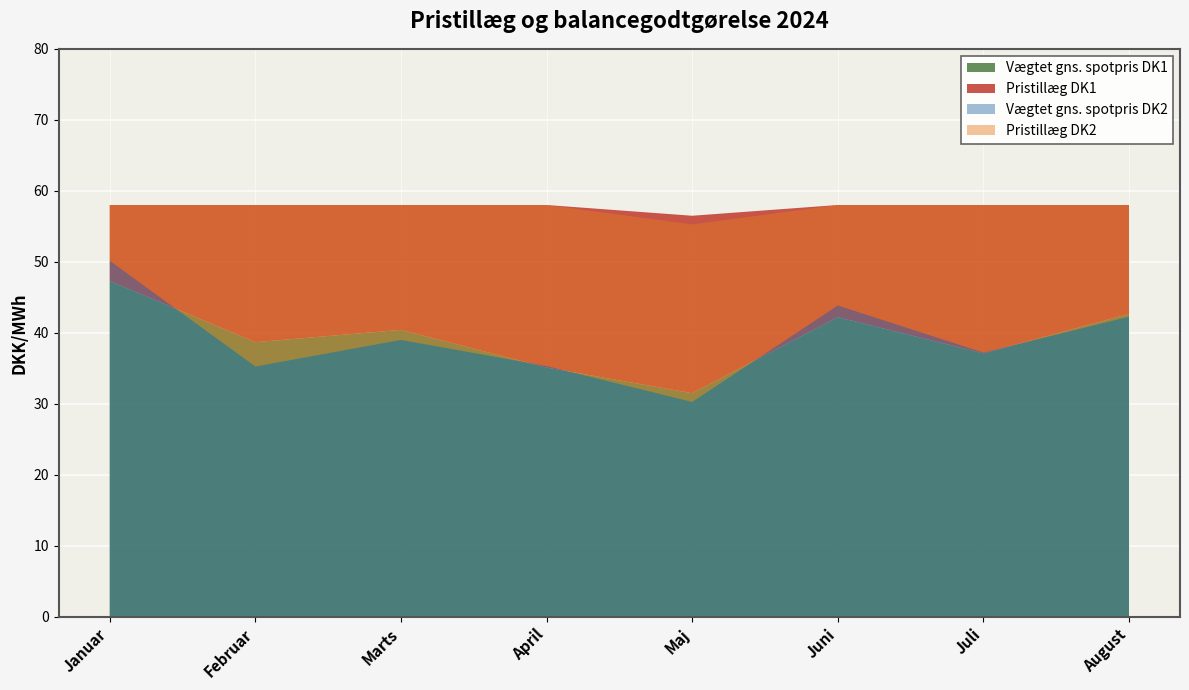

Reading left to right, what are all the values shown in this chart?

Vægtet gns. spotpris DK1: 47.3	38.7	40.4	35.1	31.5	42.2	37.1	42.7
Pristillæg DK1: 10.7	19.3	17.6	22.9	25.0	15.8	20.9	15.3
Vægtet gns. spotpris DK2: 50.2	35.3	39.0	35.3	30.3	43.8	37.2	42.3
Pristillæg DK2: 7.8	22.7	19.0	22.7	25.0	14.2	20.8	15.7